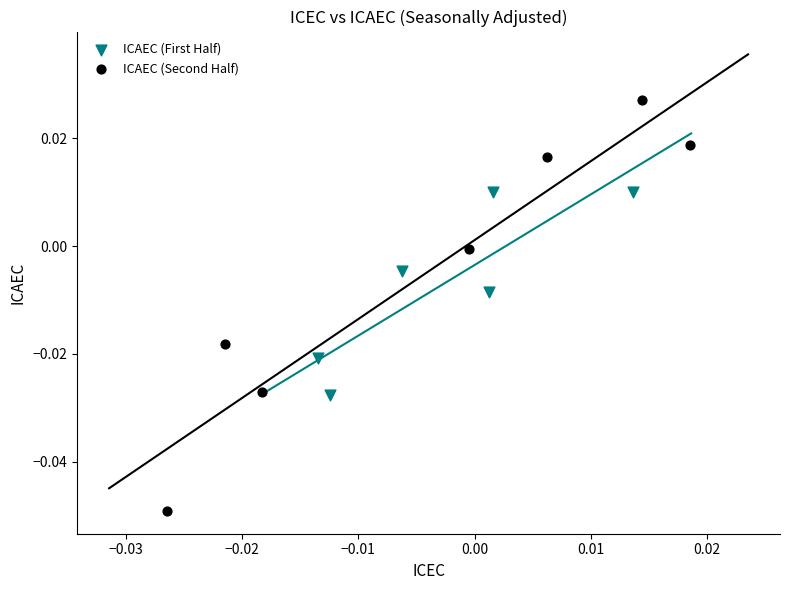

What are all the series names shown in the legend?

ICAEC (First Half), ICAEC (Second Half)